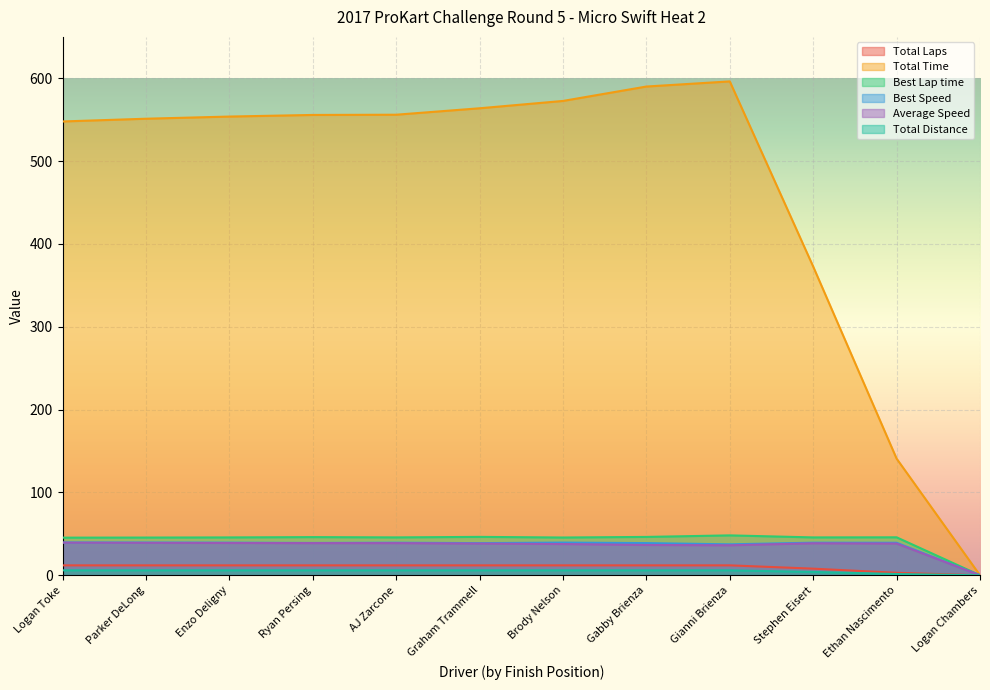

What is the value of the Total Distance point at the 10th from the left?

4.0